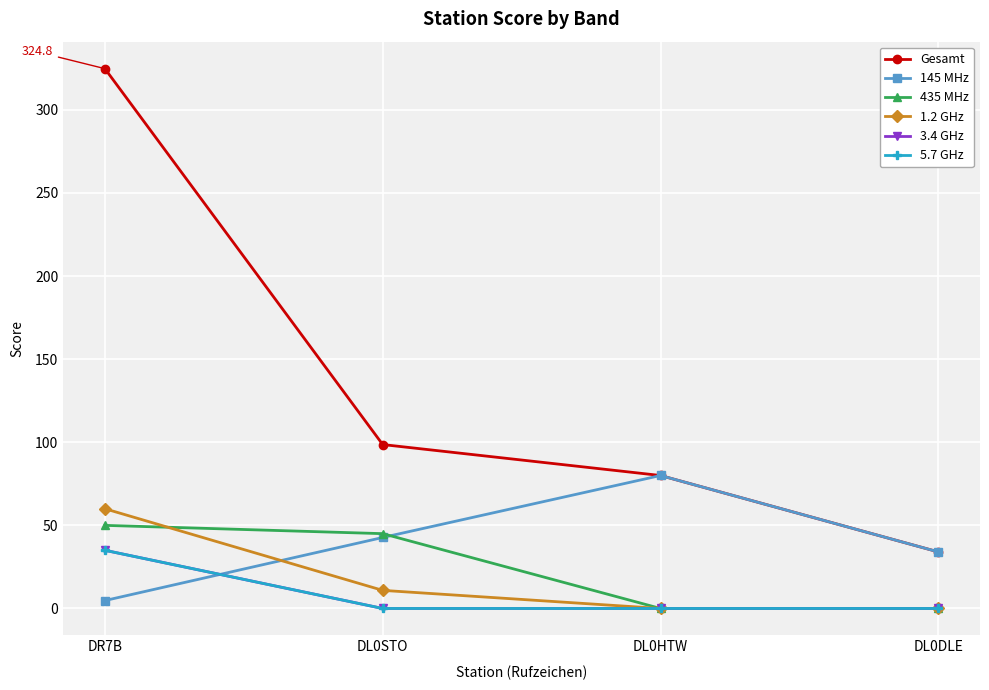

At which category is the sum across all series the highest?

DR7B